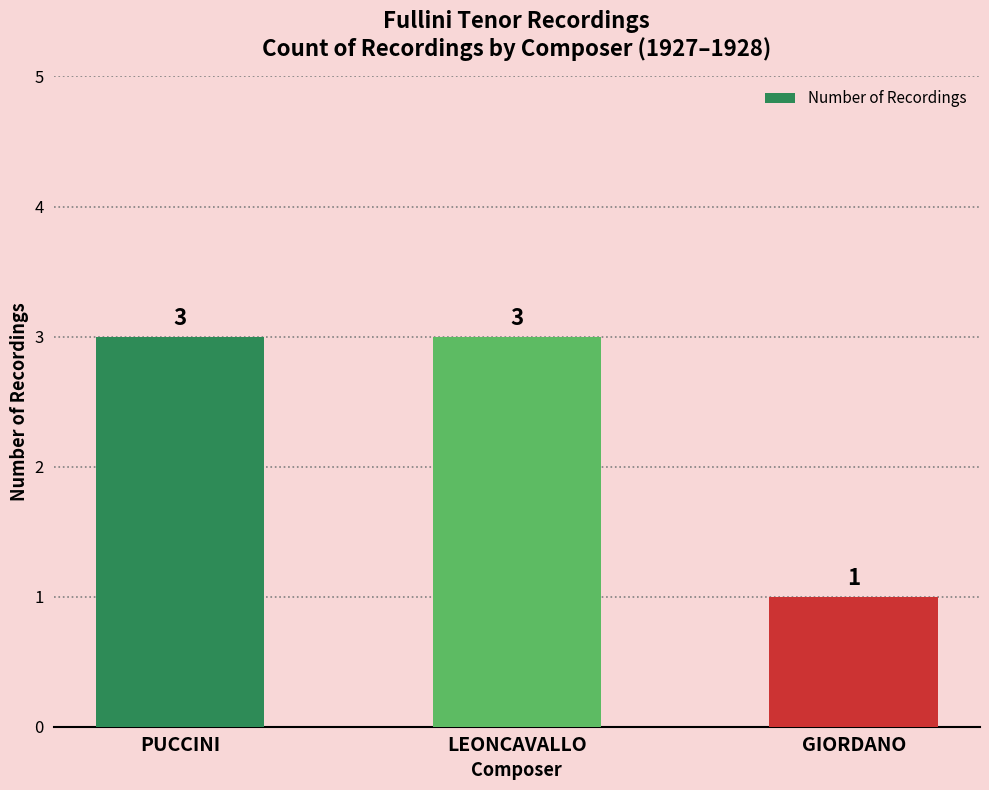

What is the value of the 2nd bar from the left?

3